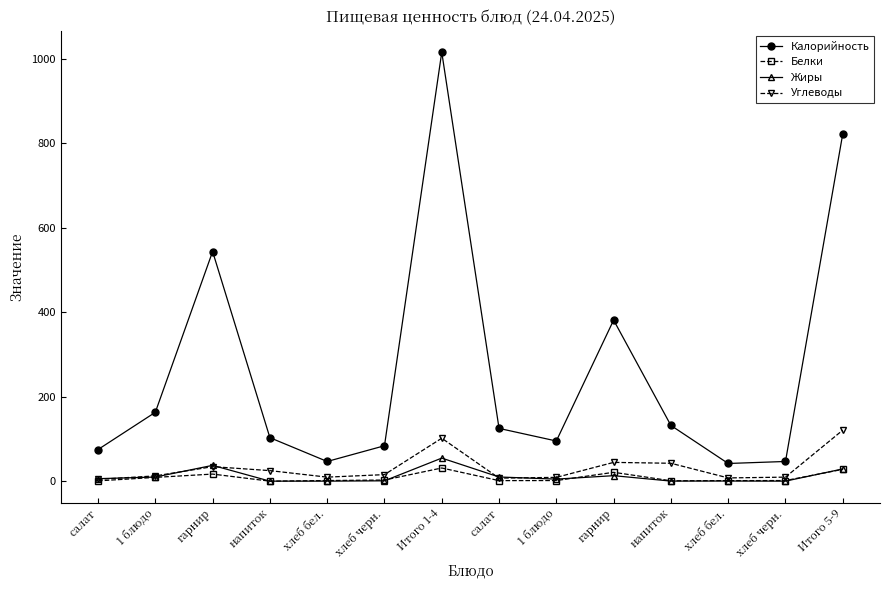

Reading left to right, what are all the values shown in this chart?

Калорийность: салат=75.1	1 блюдо=163.2	гарнир=544.0	напиток=103.1	хлеб бел.=46.8	хлеб черн.=84.0	Итого 1-4=1016.2	салат=125.1	1 блюдо=95.2	гарнир=381.6	напиток=132.1	хлеб бел.=42.0	хлеб черн.=46.8	Итого 5-9=822.8
Белки: салат=0.8	1 блюдо=9.1	гарнир=16.9	напиток=0.1	хлеб бел.=1.6	хлеб черн.=2.8	Итого 1-4=31.3	салат=1.4	1 блюдо=1.6	гарнир=21.1	напиток=1.0	хлеб бел.=1.4	хлеб черн.=1.6	Итого 5-9=28.1
Жиры: салат=6.0	1 блюдо=9.9	гарнир=37.6	напиток=0.1	хлеб бел.=0.2	хлеб черн.=0.9	Итого 1-4=54.8	салат=10.0	1 блюдо=5.0	гарнир=13.1	напиток=0.3	хлеб бел.=0.5	хлеб черн.=0.2	Итого 5-9=29.1
Углеводы: салат=4.4	1 блюдо=12.6	гарнир=34.5	напиток=25.1	хлеб бел.=9.7	хлеб черн.=15.6	Итого 1-4=101.8	салат=7.3	1 блюдо=9.1	гарнир=44.6	напиток=42.5	хлеб бел.=7.8	хлеб черн.=9.7	Итого 5-9=121.0